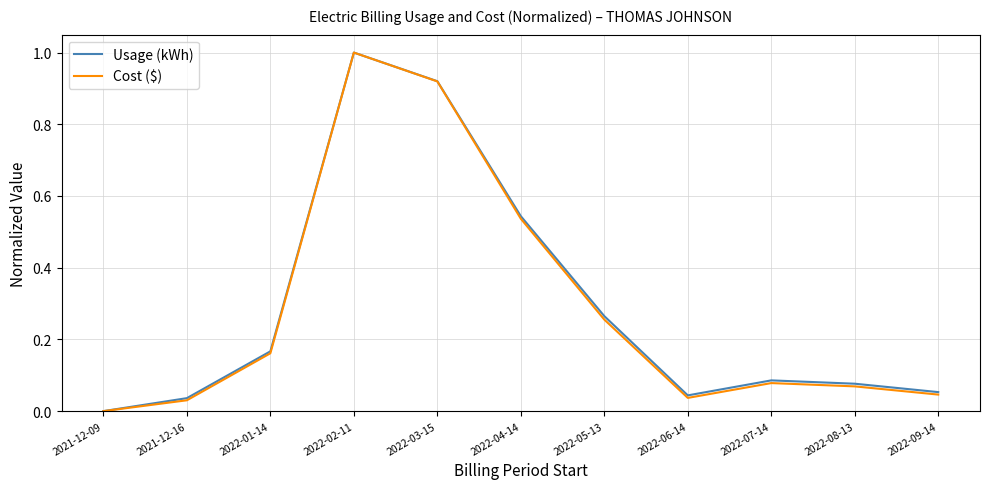

At which category is the sum across all series the highest?

2022-02-11